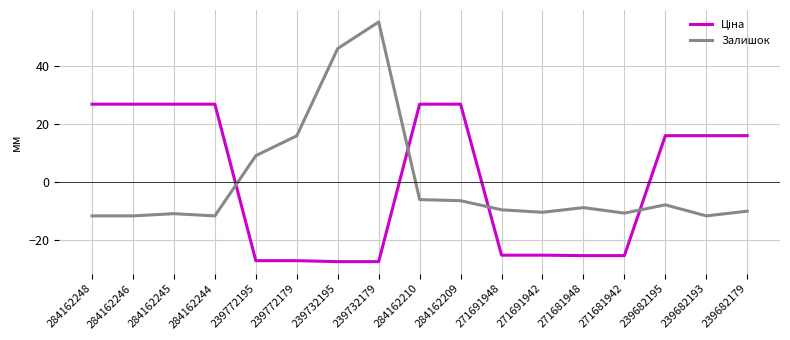

What is the approximate value of Залишок at 284162209?

-6.4